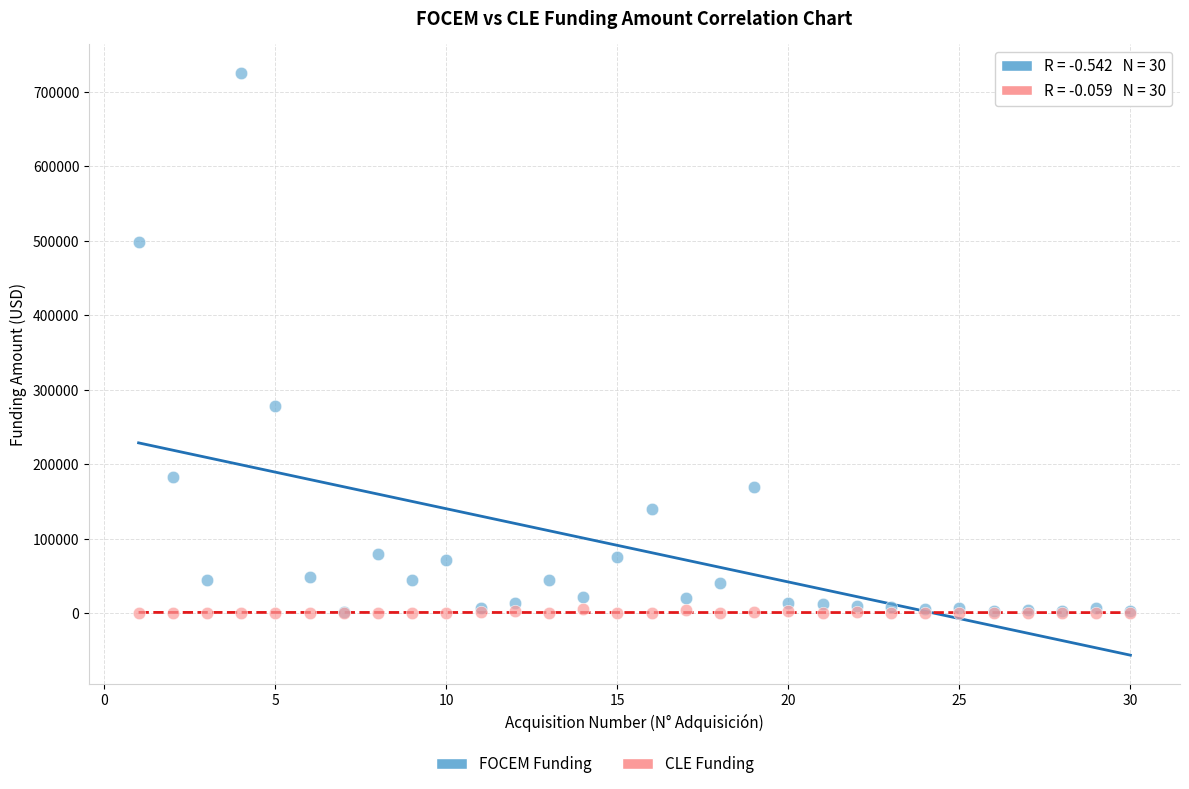

Across all series, what Y value is closest to 362500?

277466.1